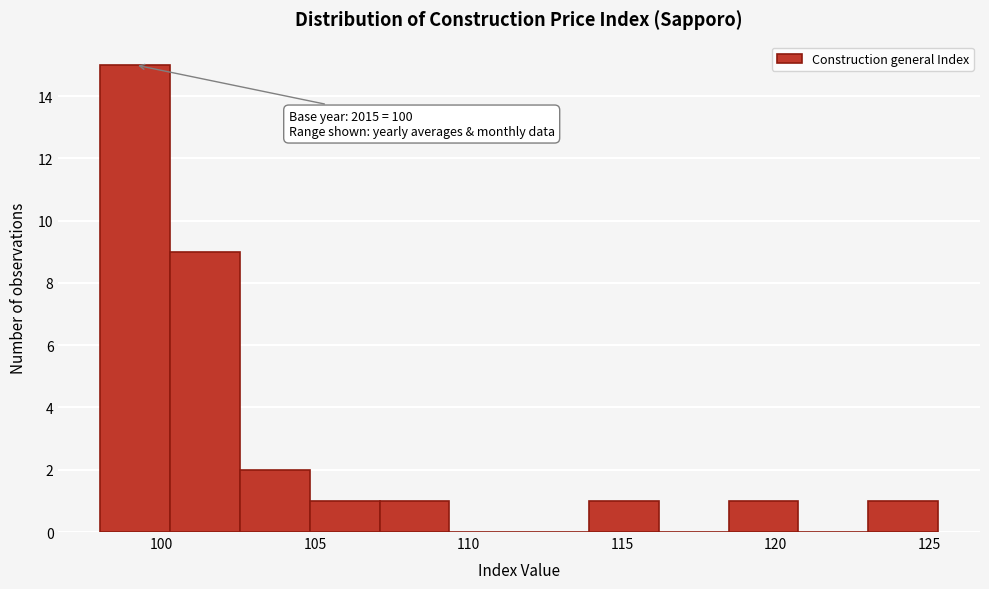

Which range on the x-axis has the tallest bar?

98.0 to 100.5